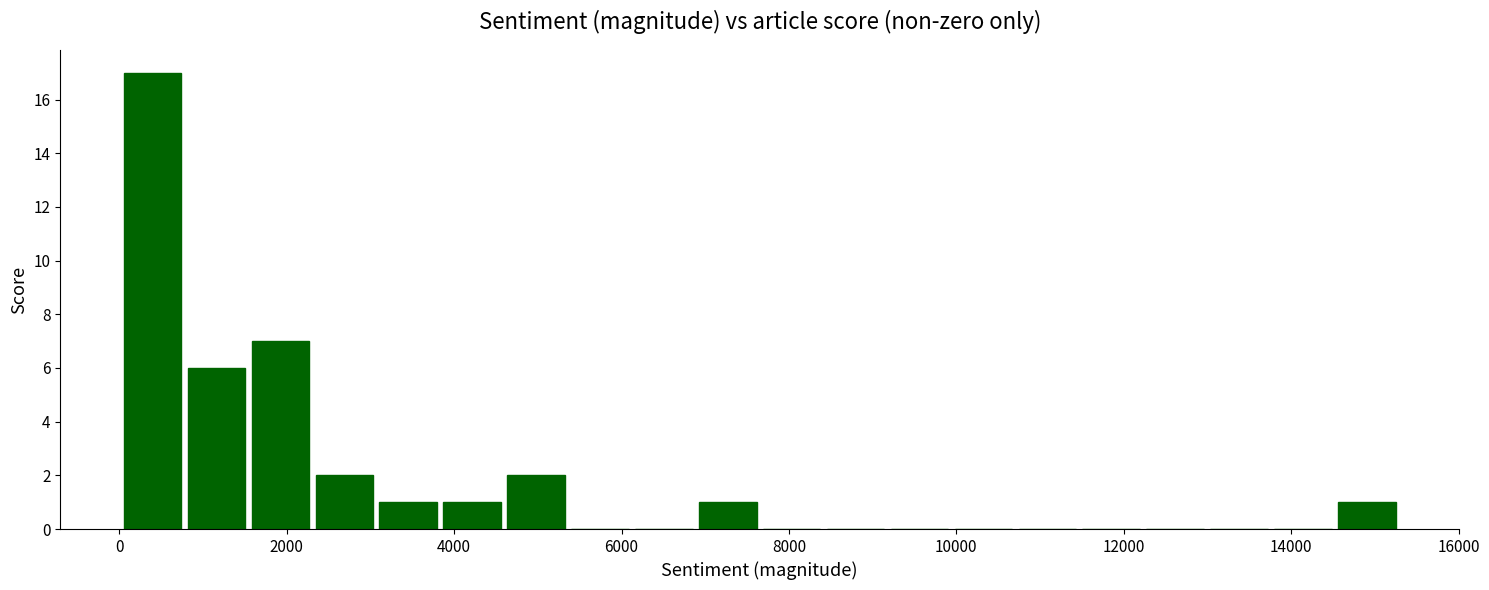

Around what value on the x-axis is the tallest bar? Give the approximate position of its centre, as read against the axis.

400